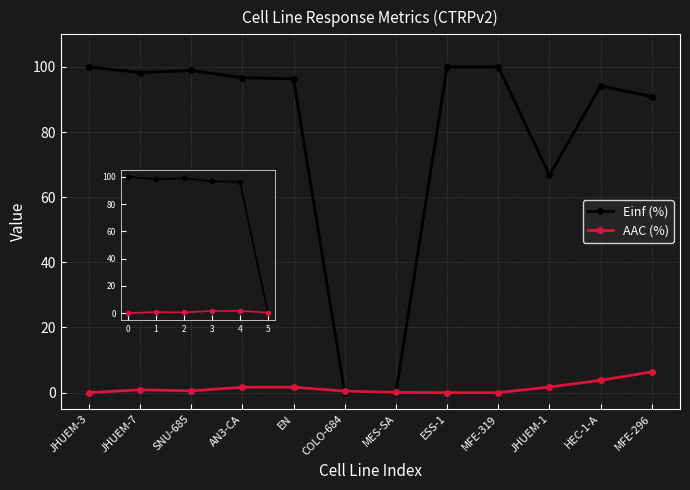

What is the maximum value shown in the chart?

100.0